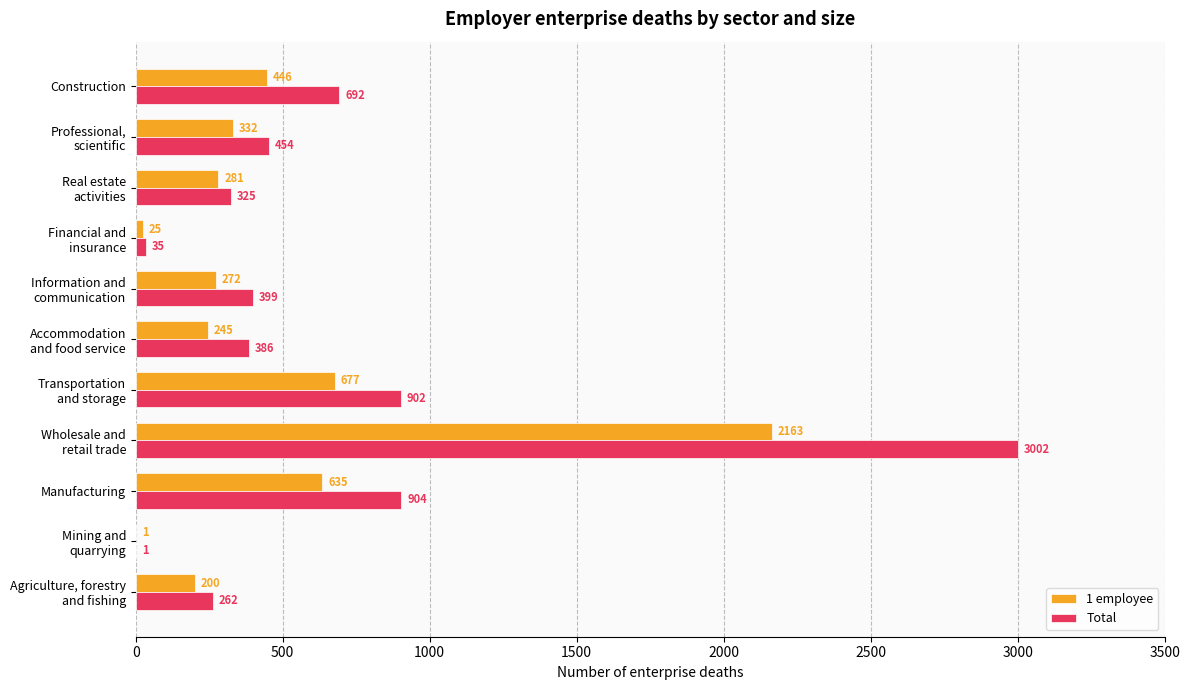

The value of 1 employee at Construction is 289. True or false?

False